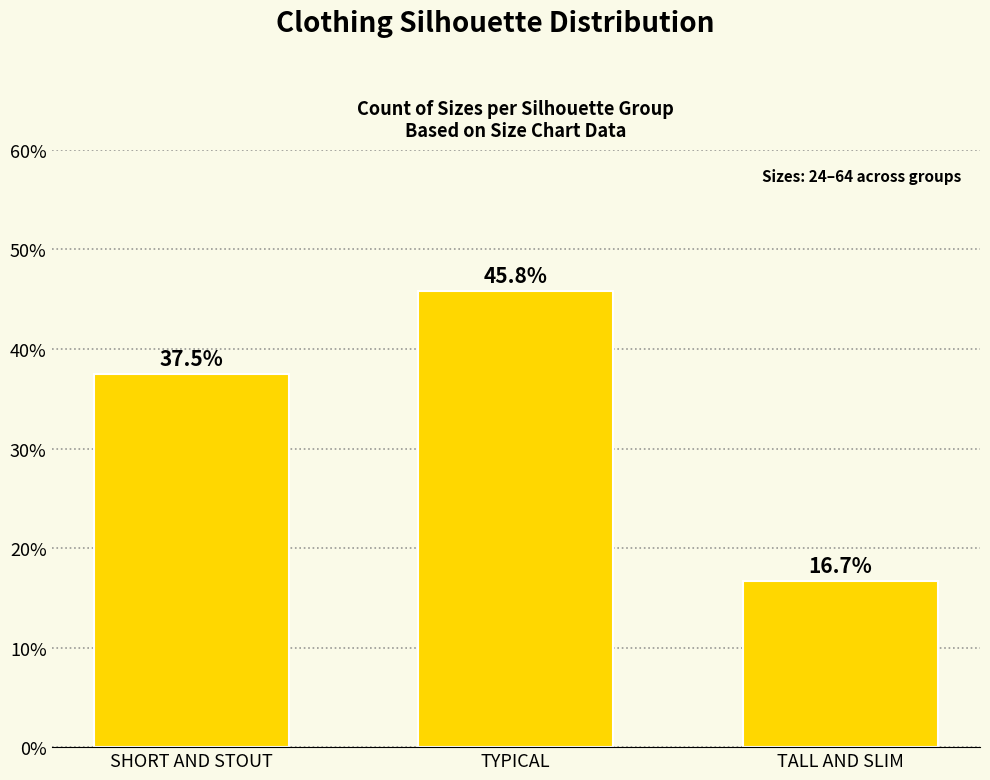

Rank the categories by value from highest to lowest.

TYPICAL, SHORT AND STOUT, TALL AND SLIM